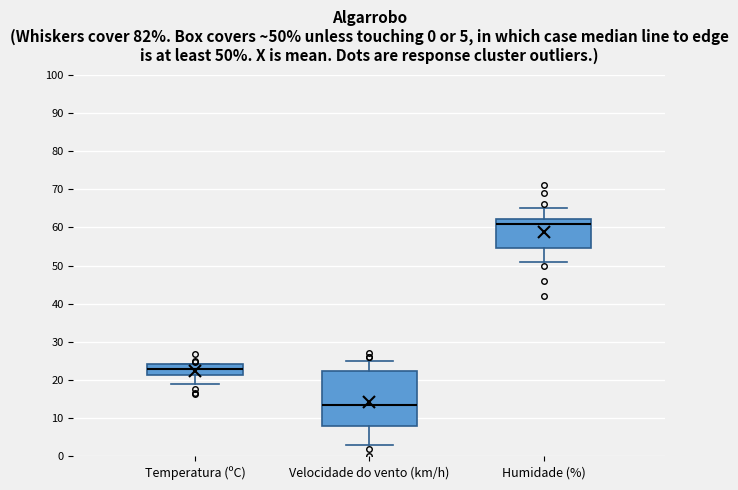

Which box's median line is the highest?

Humidade (%)